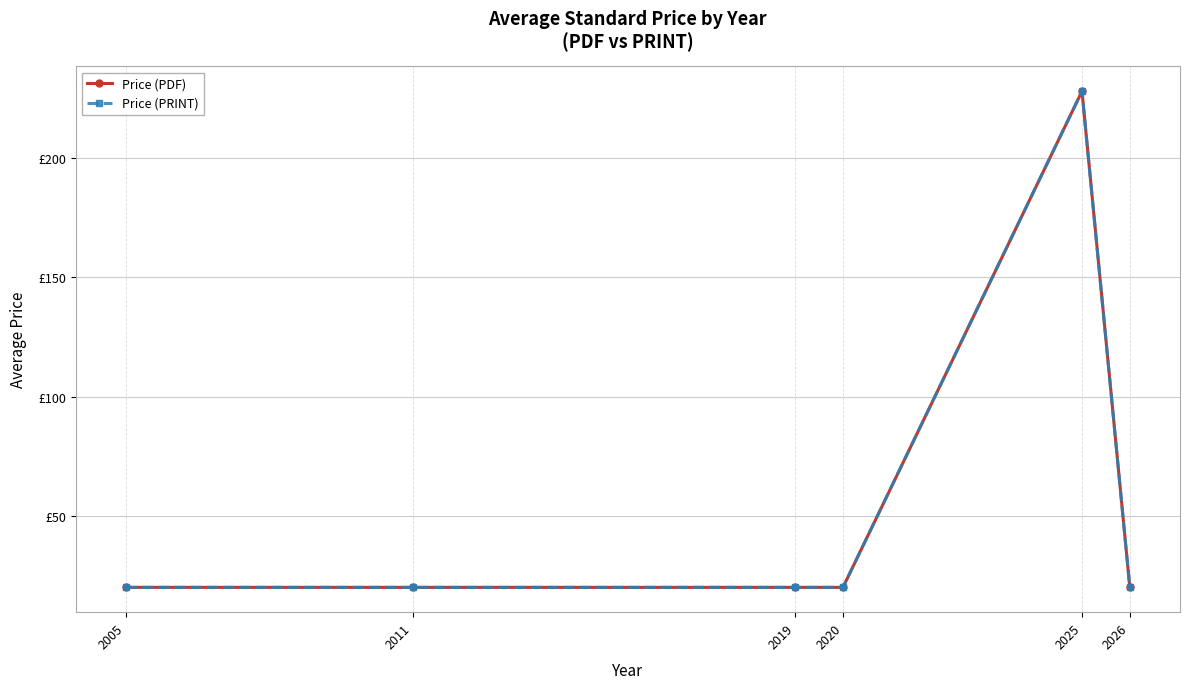

What is the average value of the Price (PRINT) series?

54.7